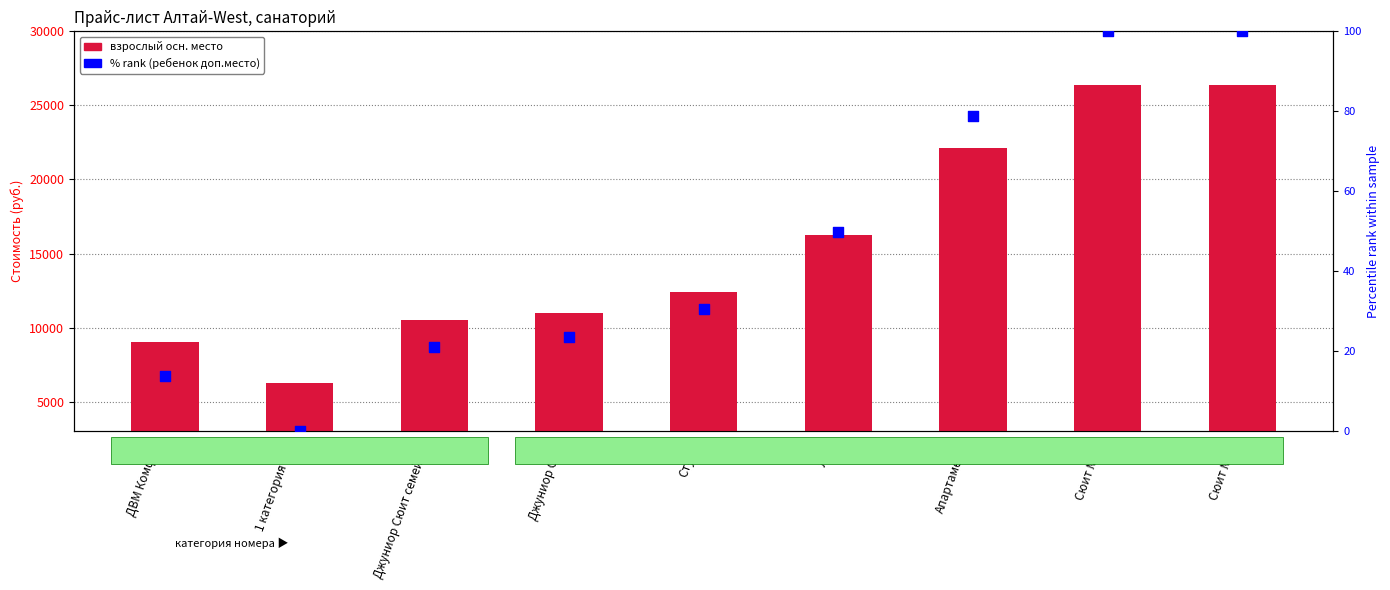

Which series has the largest Y range (max minus min)?

взрослый осн.место